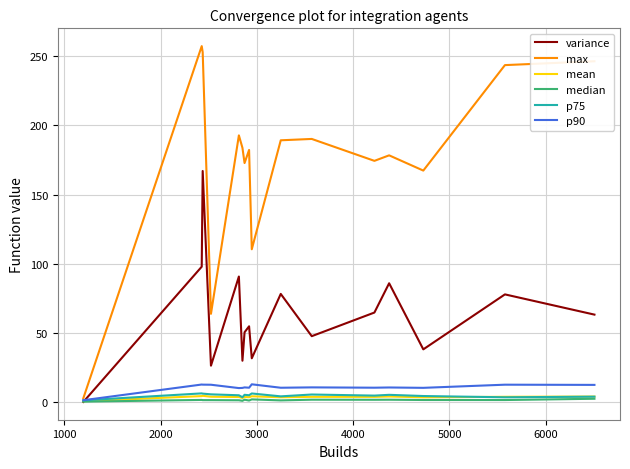

What is the sum of all median values?

27.5